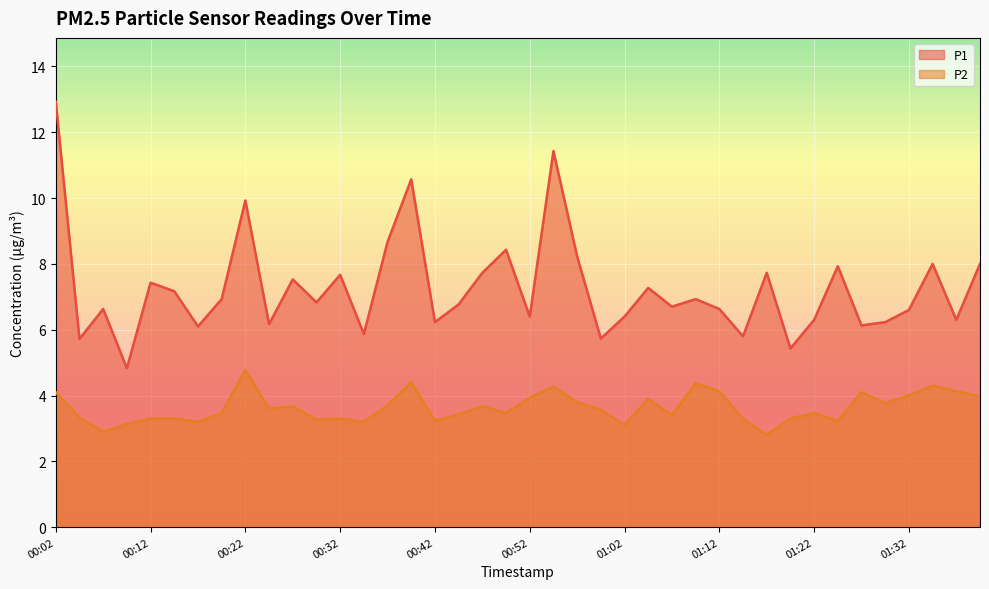

What is the approximate value of P2 at 00:39?

4.4